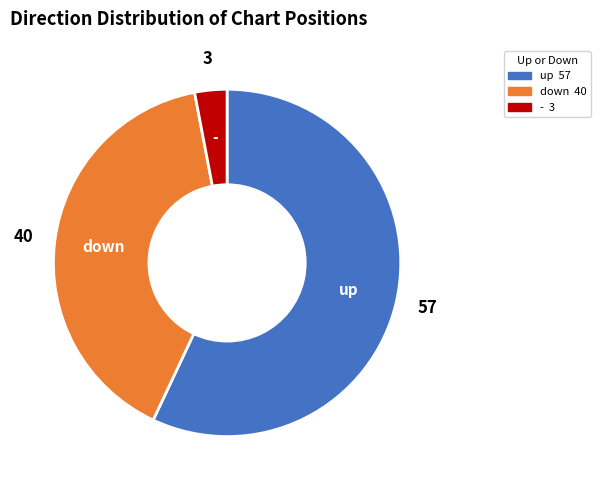

What is the smallest slice in the pie chart?

-